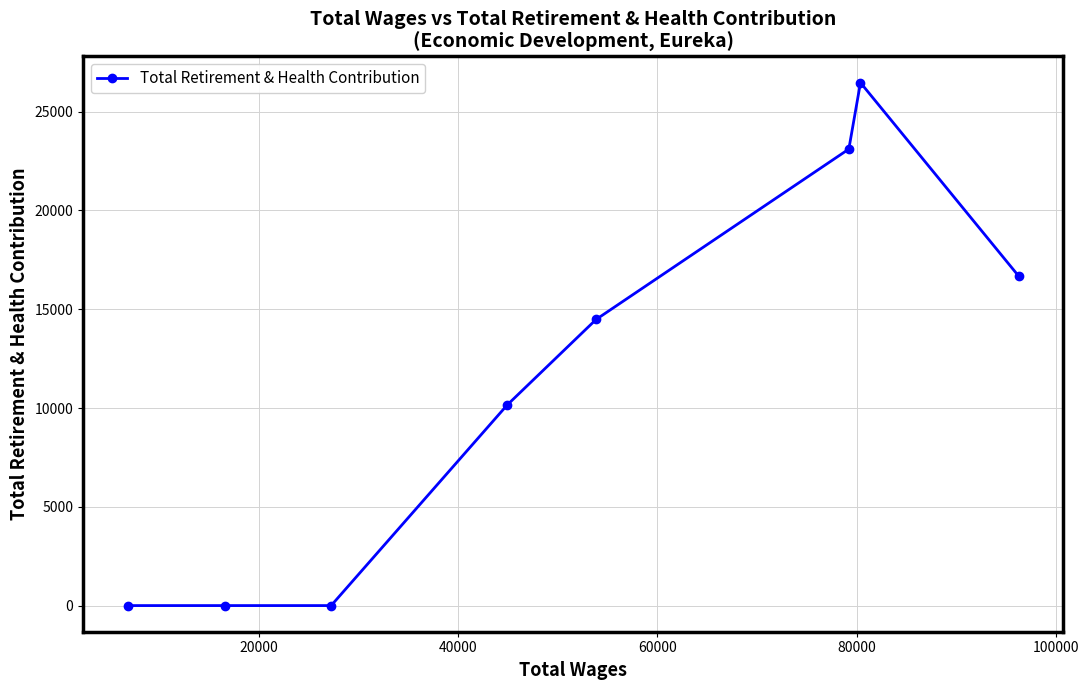

Count the number of categories in the chart.

8